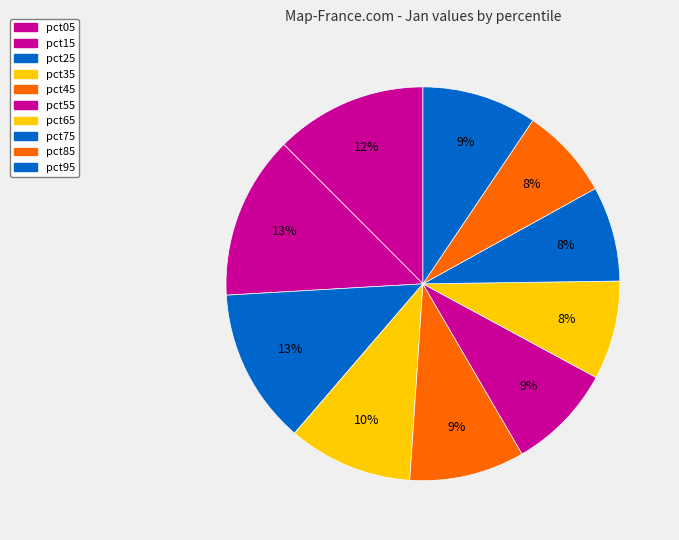

How many slices are in this pie chart?

10